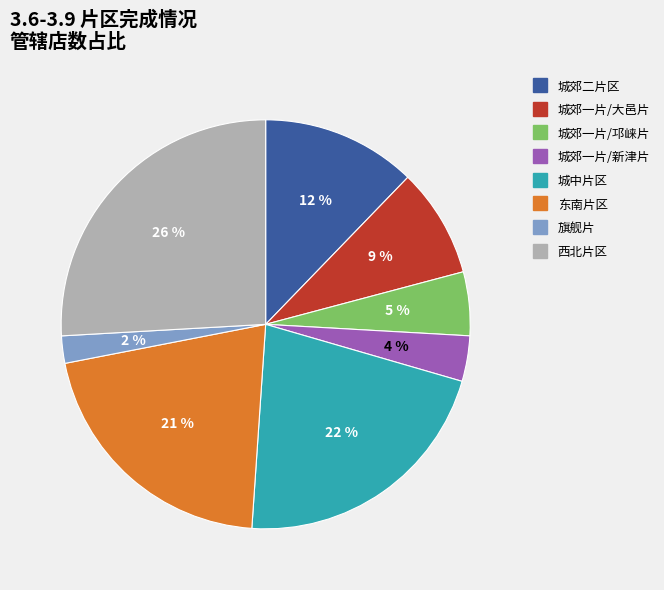

True or false: 东南片区 accounts for 21% of the total.

True